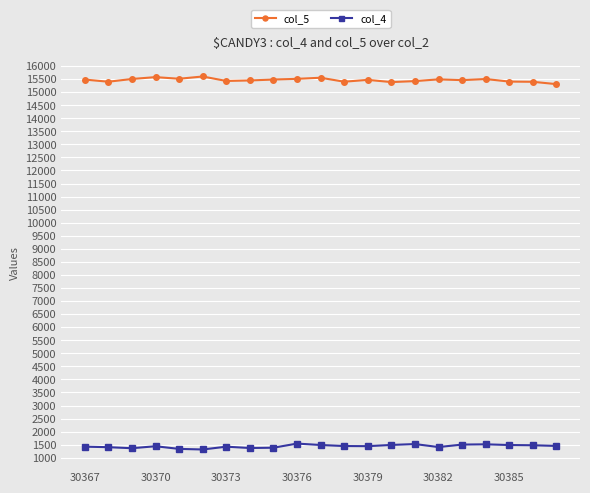

What is the average value of the col_5 series?

15464